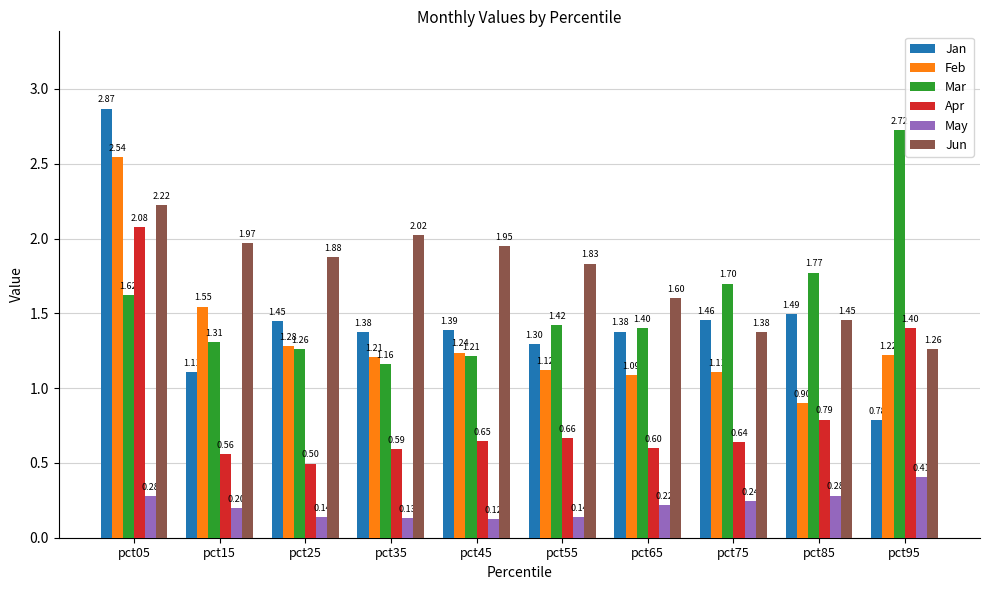

Which series has the widest spread of values?

Jan